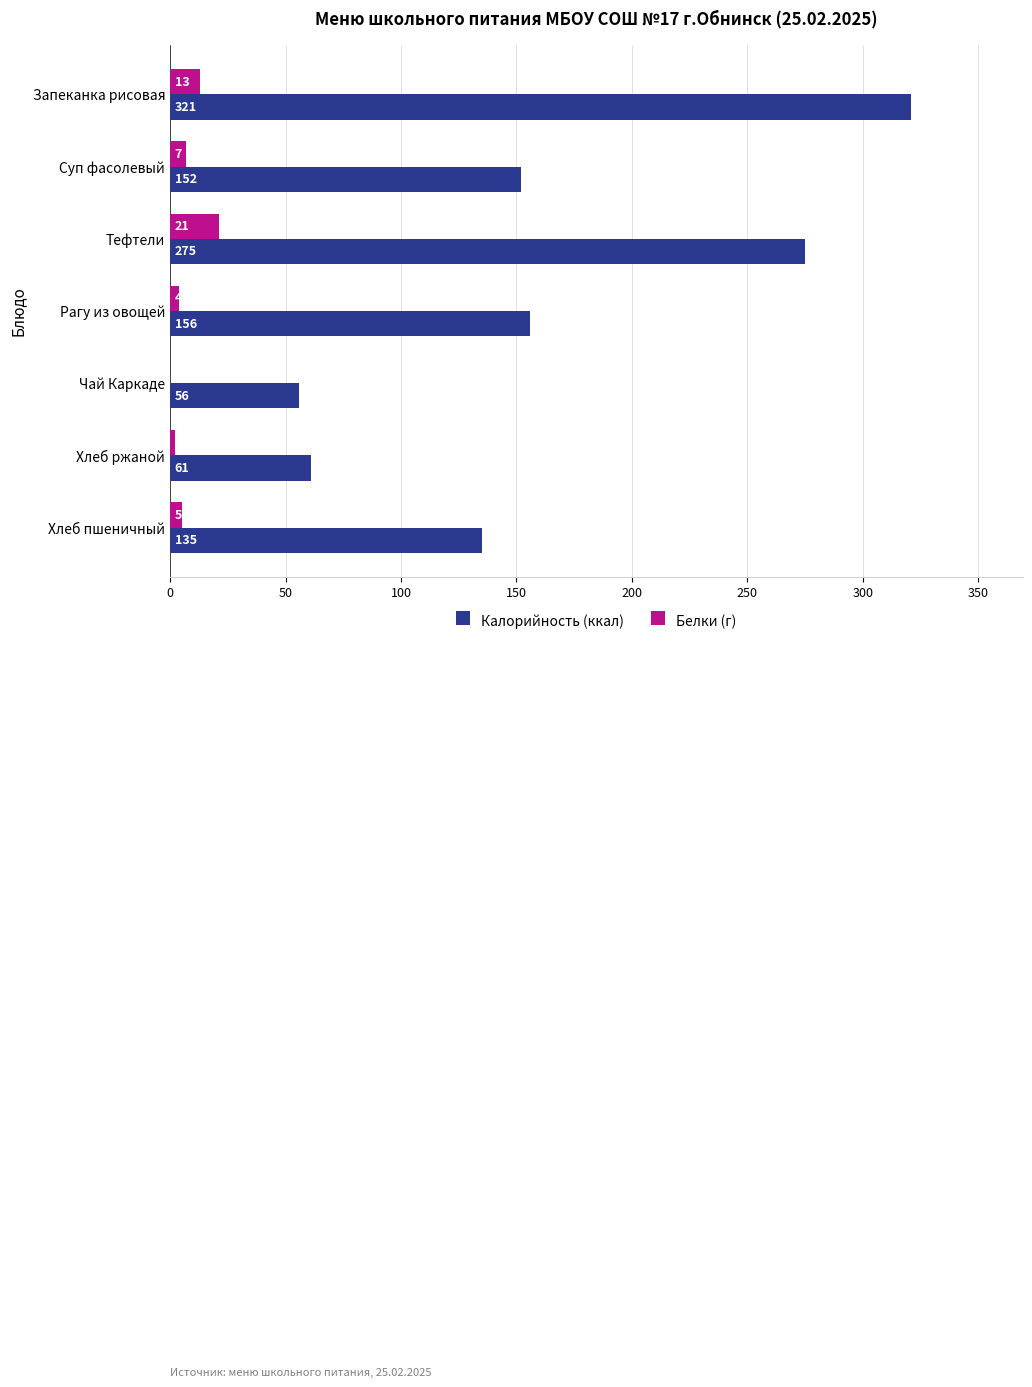

How many distinct data groups are displayed?

2